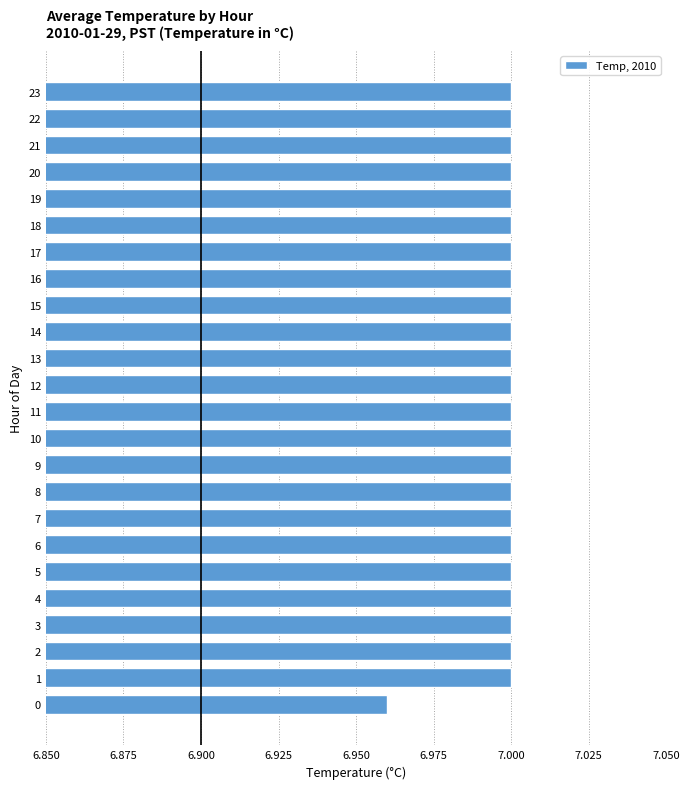

Approximately how many times larger is the value at 19 compared to 18?

1.0